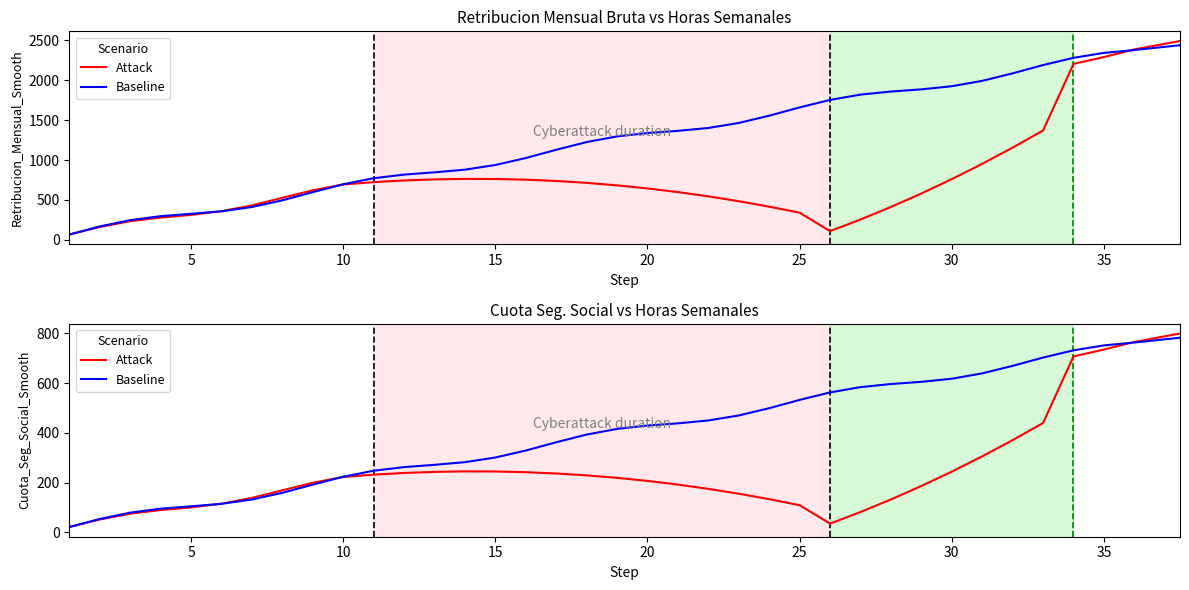

Which series has the widest spread of values?

Attack